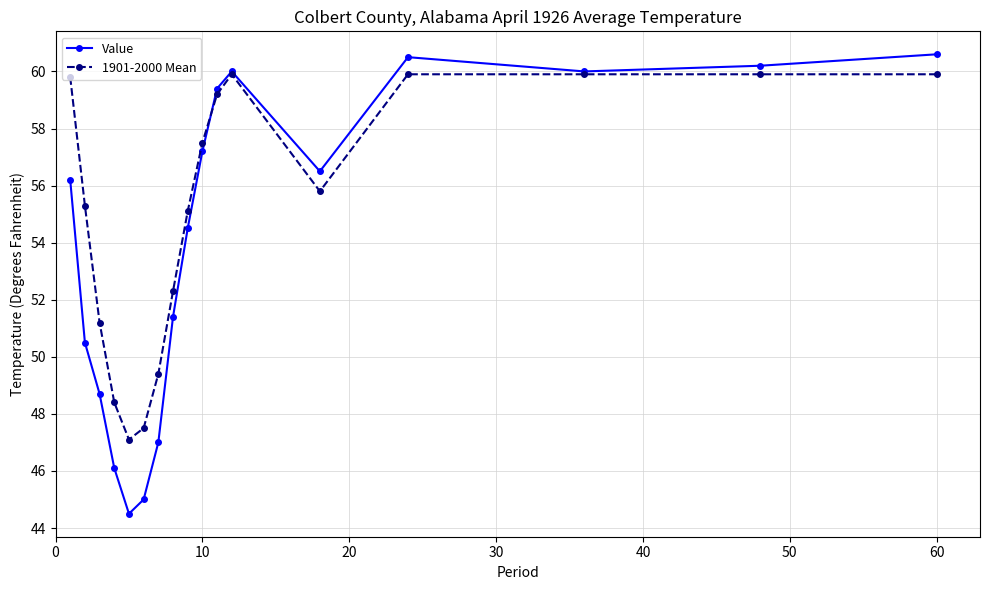

At how many categories does at least one series exceed 59?

7